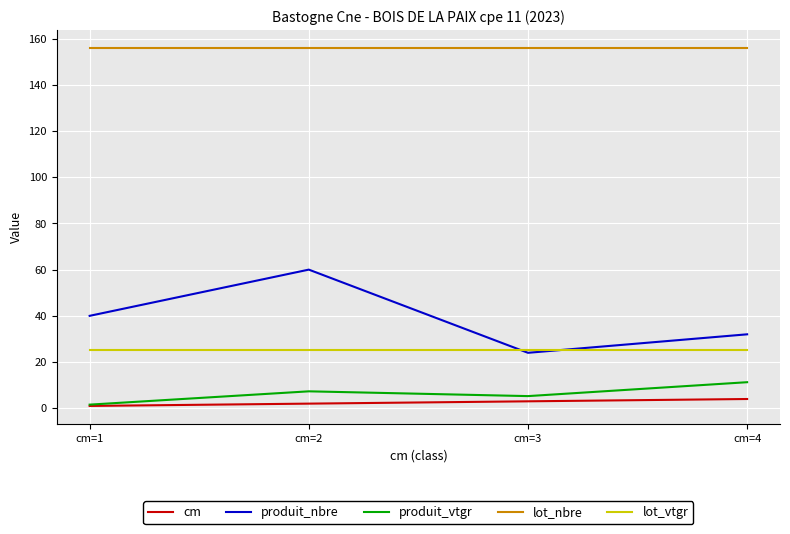

At how many categories does at least one series exceed 25?

4